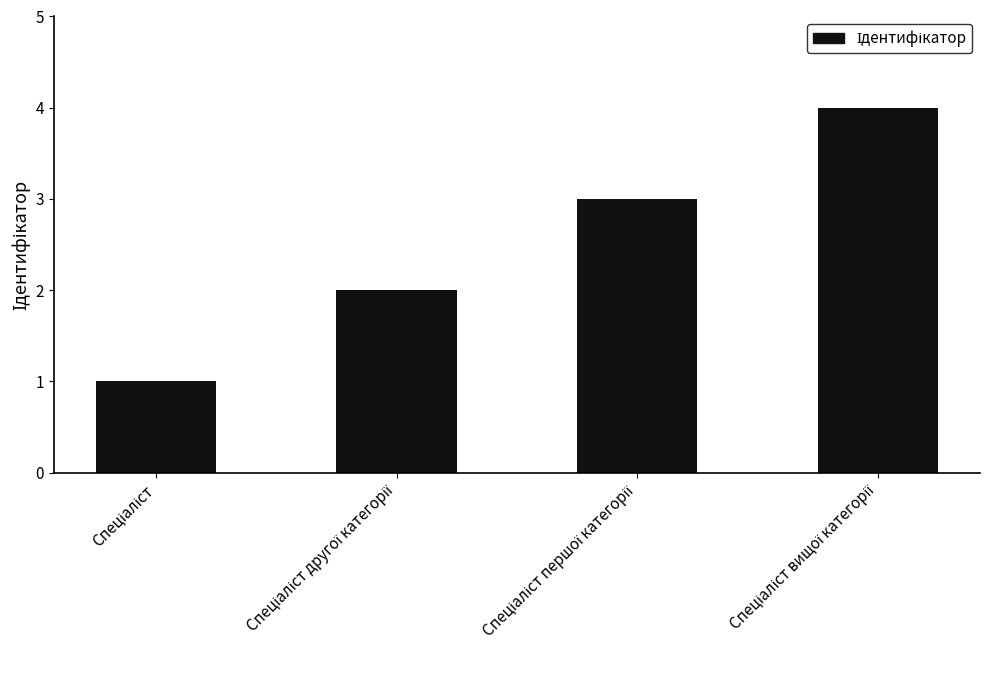

What is the difference between the maximum and minimum values?

3